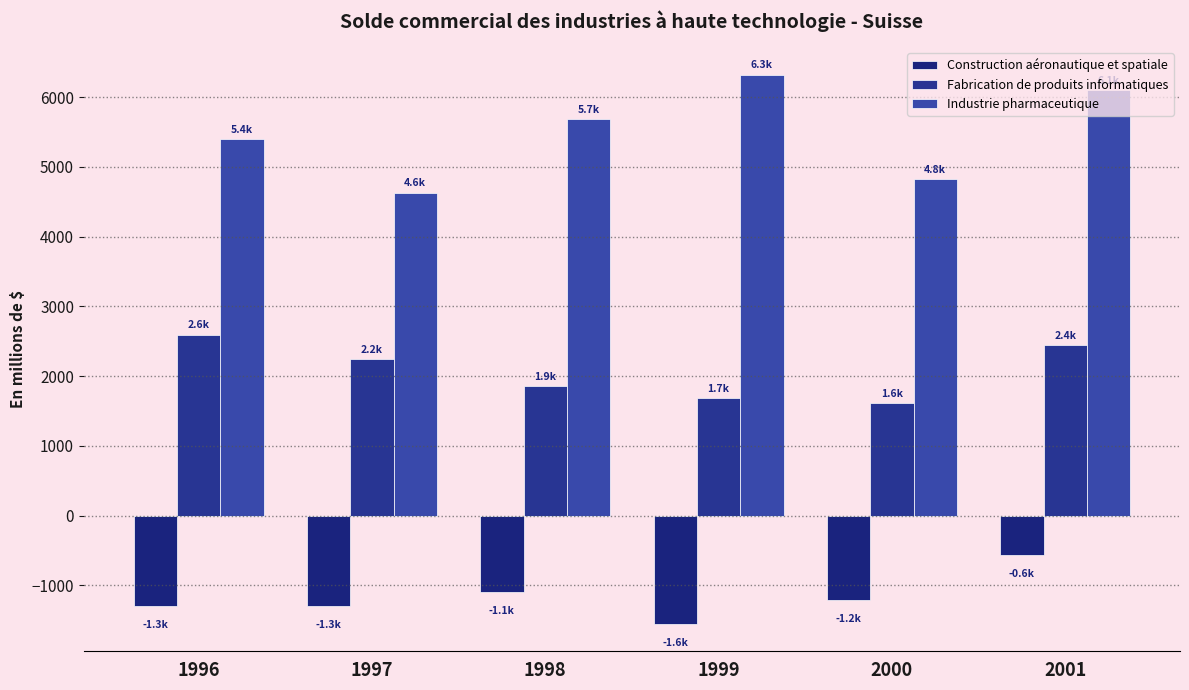

What is the value of the Construction aéronautique et spatiale bar at the 4th from the left?

-1552.3